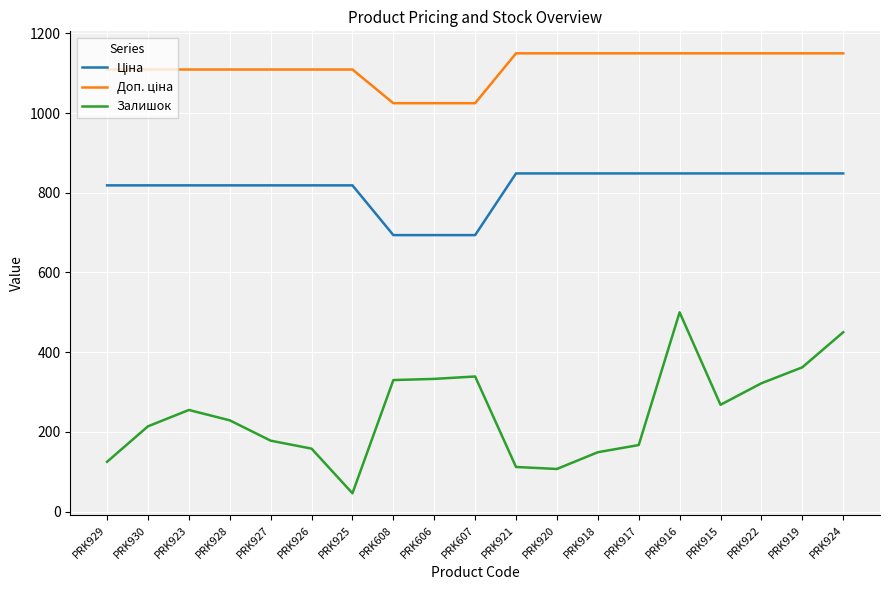

True or false: Залишок has more than 2 points higher than both neighbors.

True